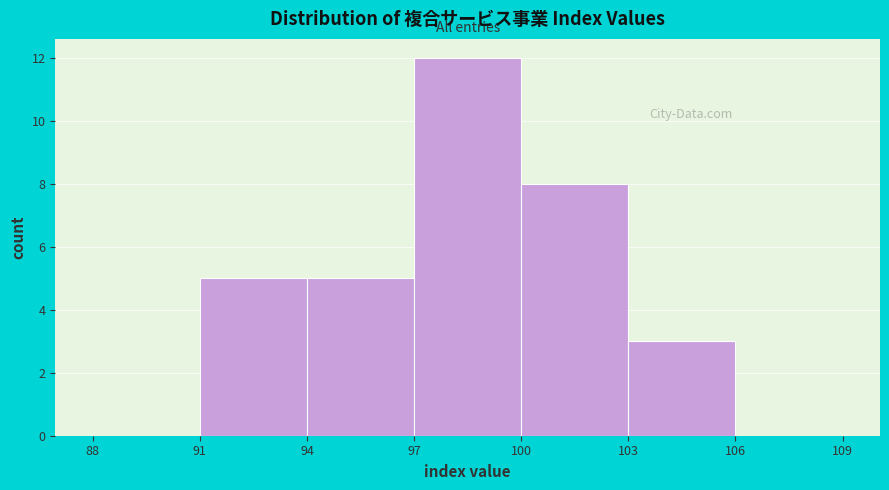

Which range on the x-axis has the tallest bar?

97 to 100